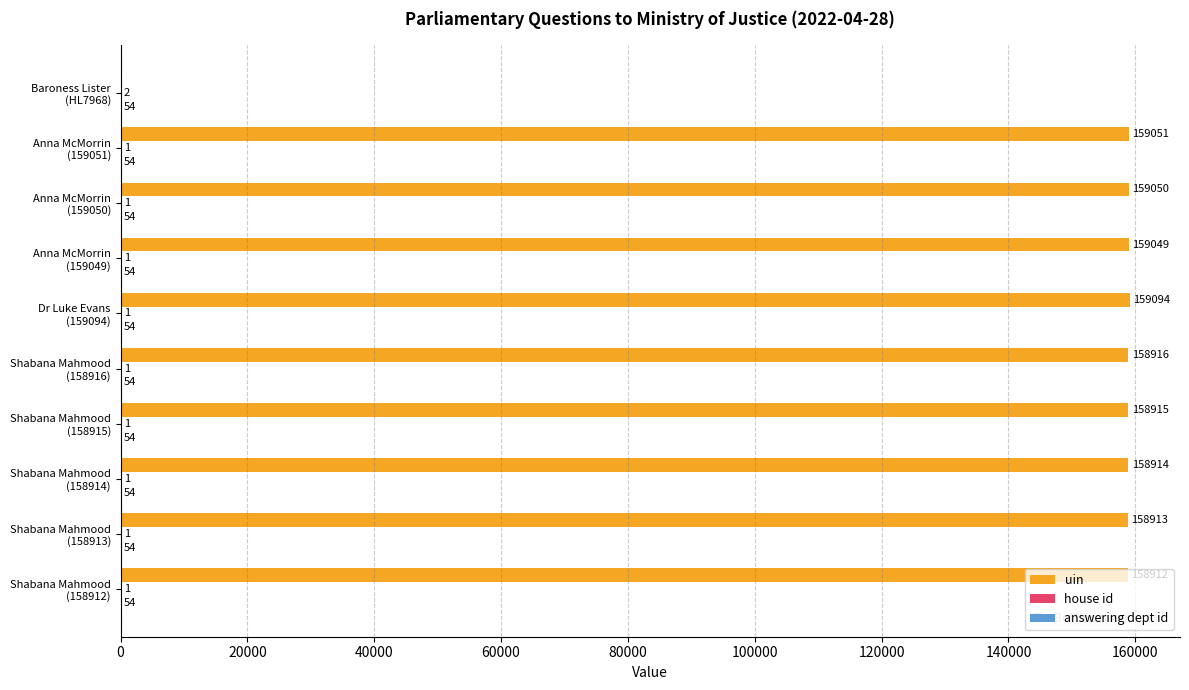

What is the greatest value displayed?

159094